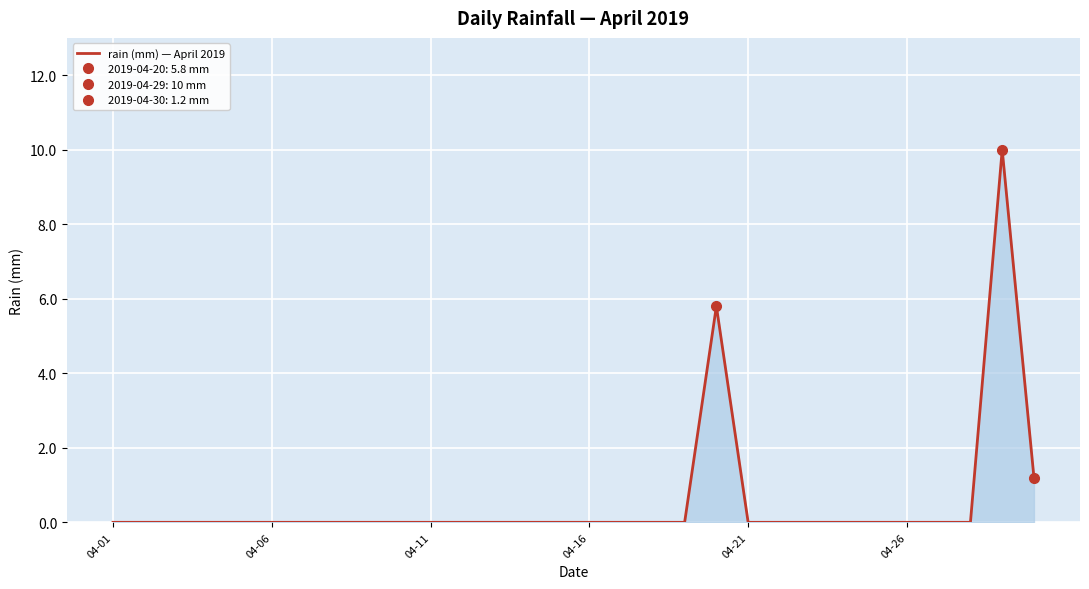

What is the highest value of the rain (mm) — April 2019 series?

10.0